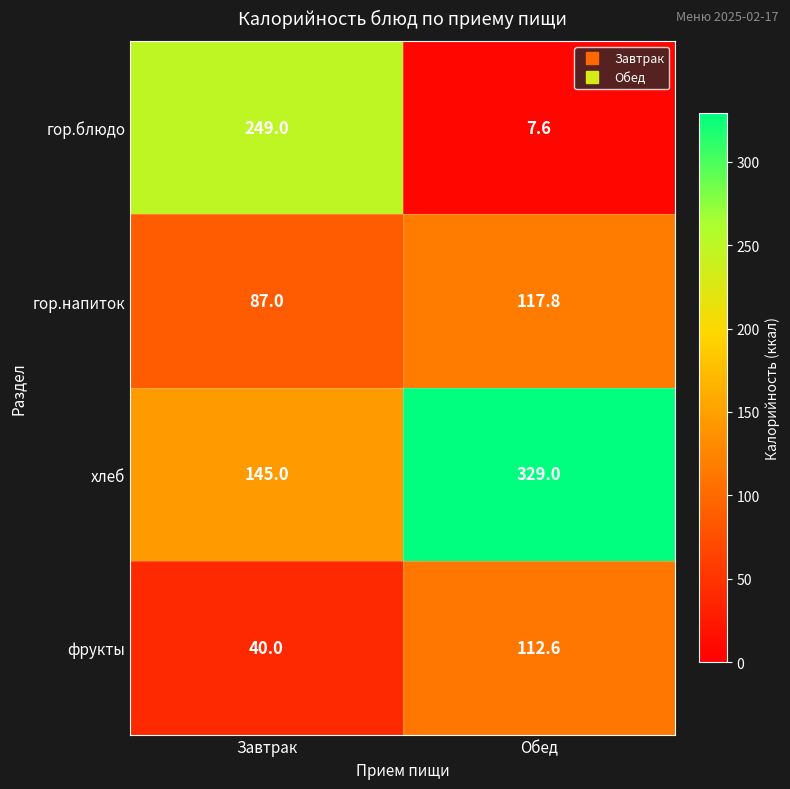

At Обед, list the series in order from smallest to largest.

гор.блюдо, фрукты, гор.напиток, хлеб